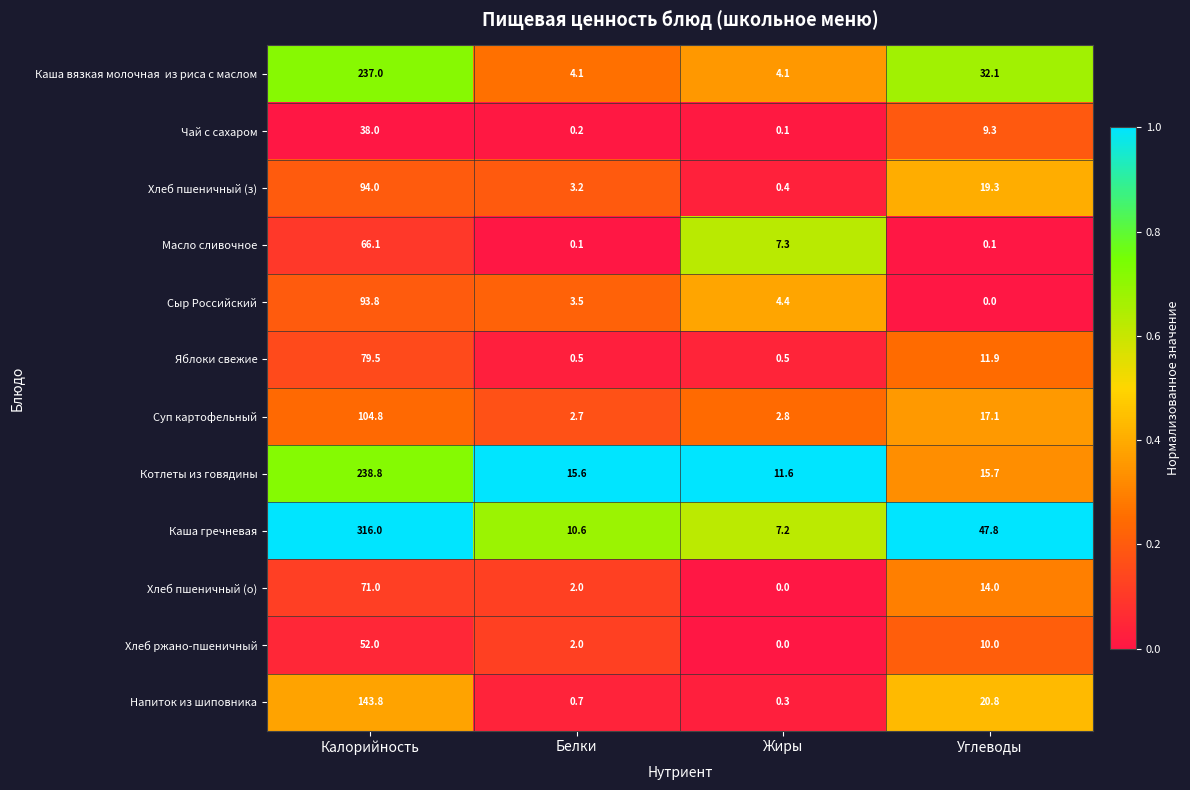

What is the approximate value of Хлеб пшеничный (з) at Белки?

3.2